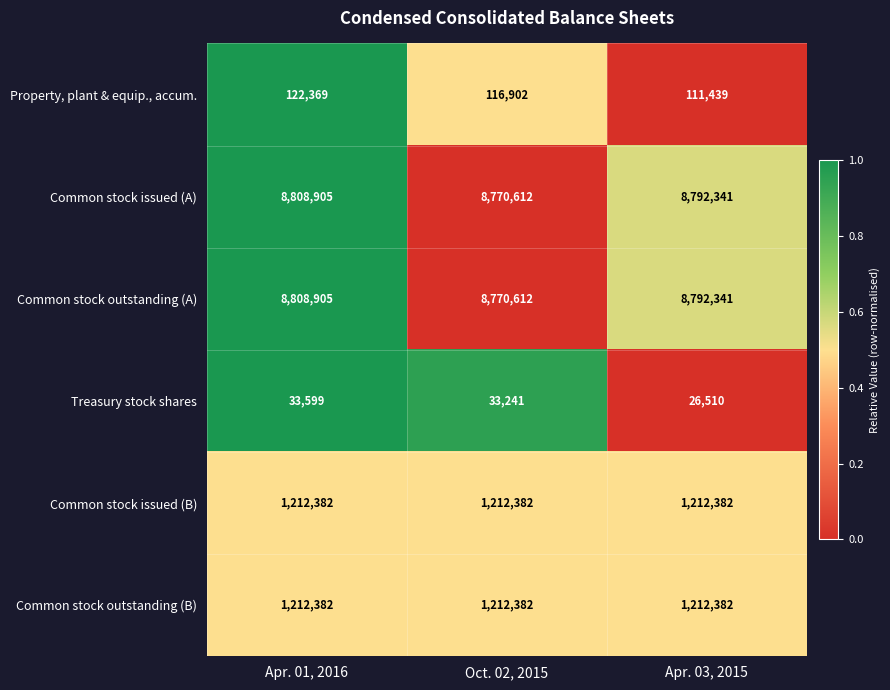

At how many categories does at least one series exceed 5319907?

3